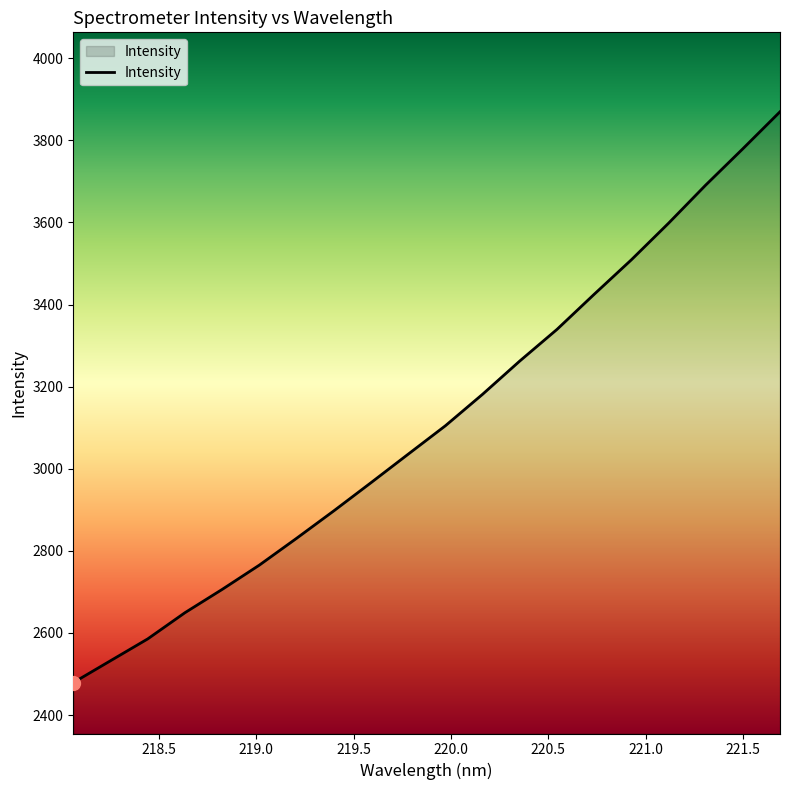

What is the difference between the maximum and minimum values?

1390.7